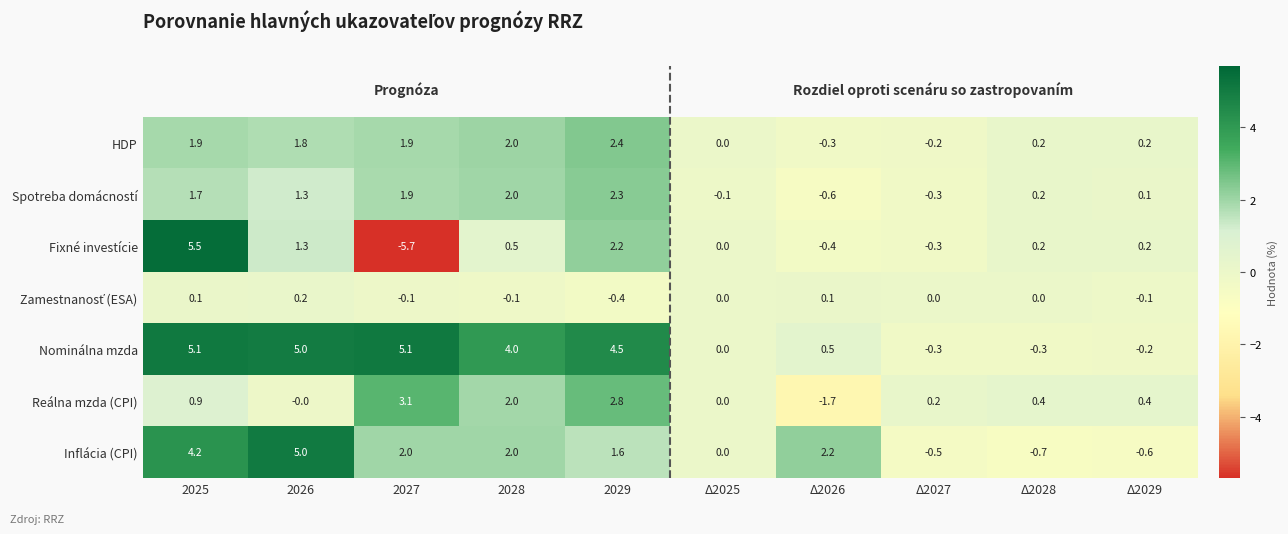

What value does the Fixné investície series have at 2025?

5.5